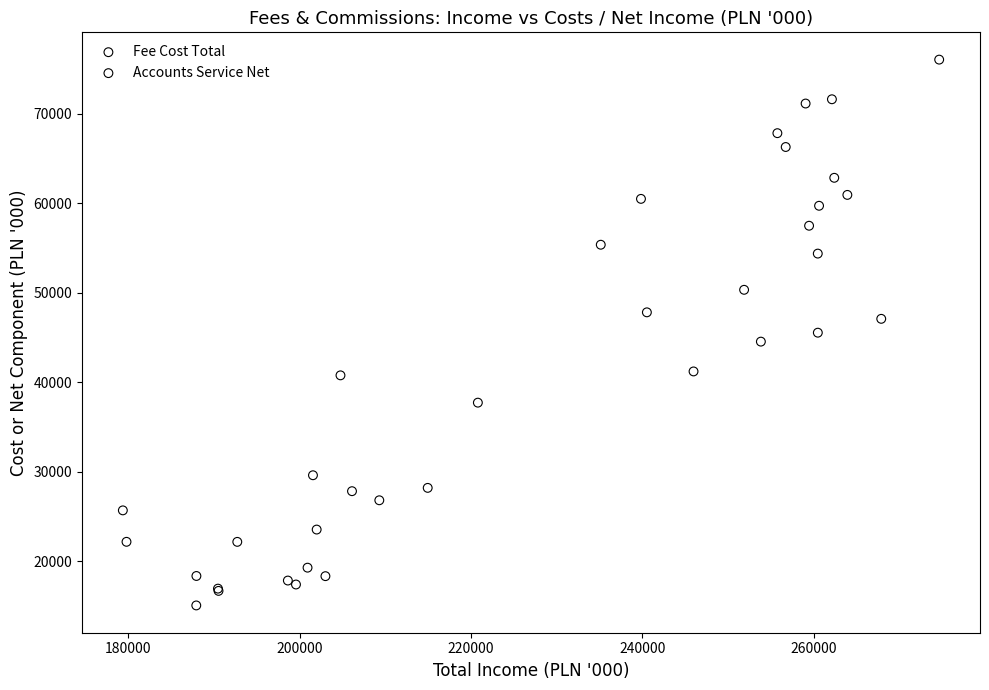

Which series has the largest Y range (max minus min)?

Fee Cost Total